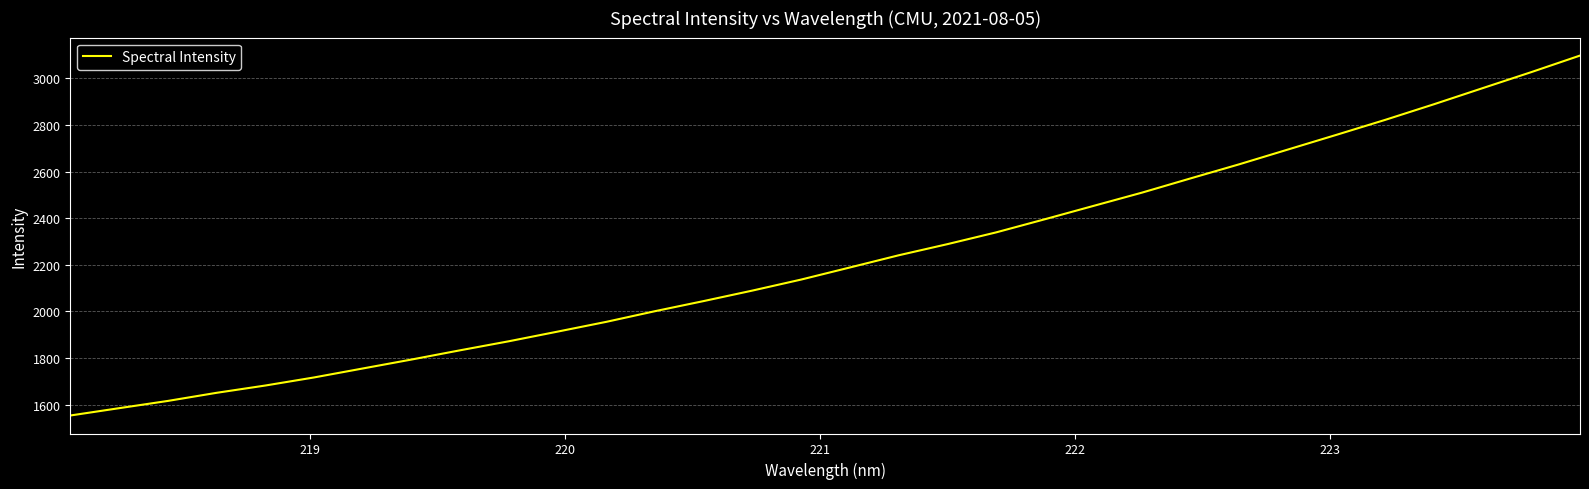

How many lines are shown in the chart?

1